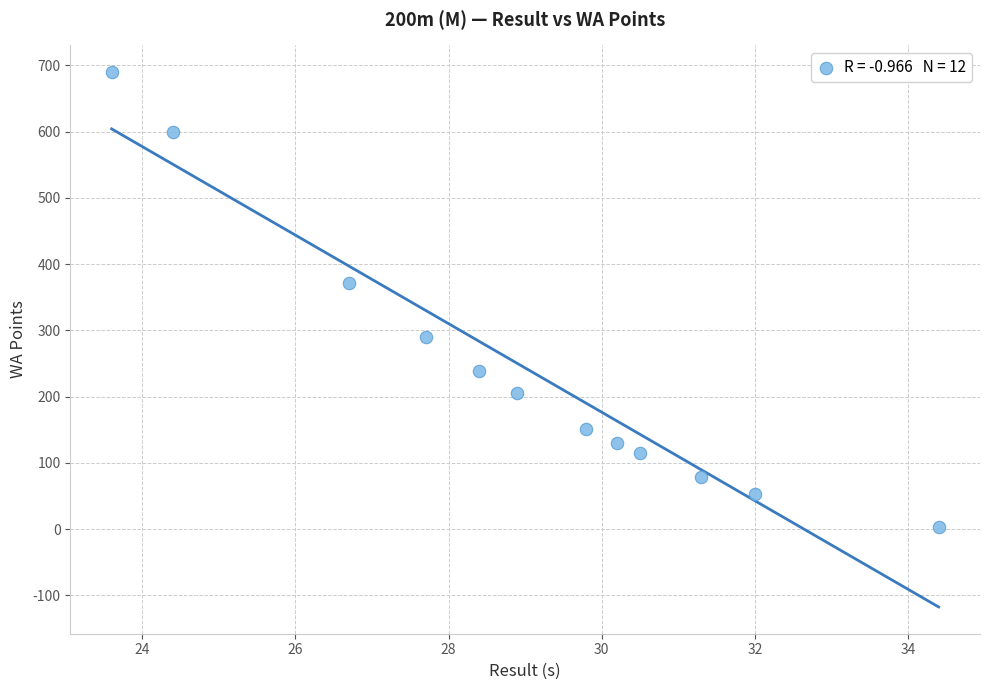

What is the average Y value?

244